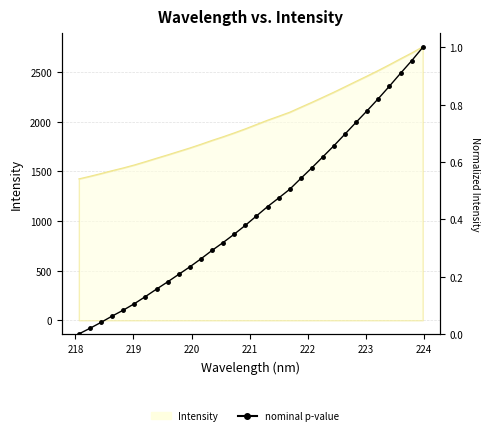

Reading left to right, list all the values displayed in this chart.

0.0	0.0	0.0	0.1	0.1	0.1	0.1	0.2	0.2	0.2	0.2	0.3	0.3	0.3	0.3	0.4	0.4	0.4	0.5	0.5	0.5	0.6	0.6	0.7	0.7	0.7	0.8	0.8	0.9	0.9	1.0	1.0